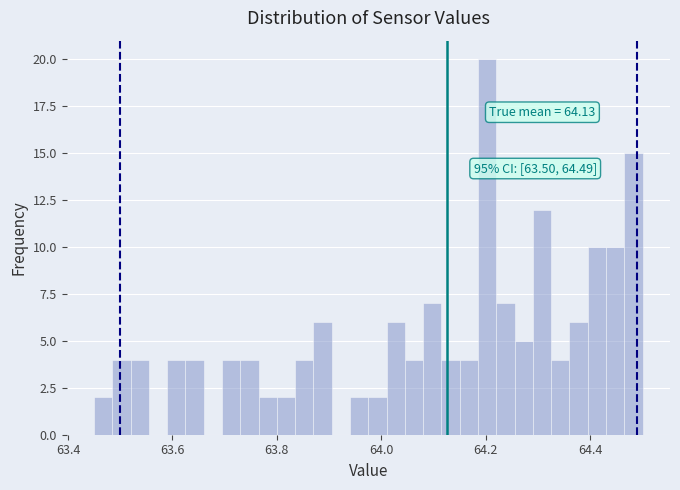

Around what value on the x-axis is the tallest bar? Give the approximate position of its centre, as read against the axis.

64.20